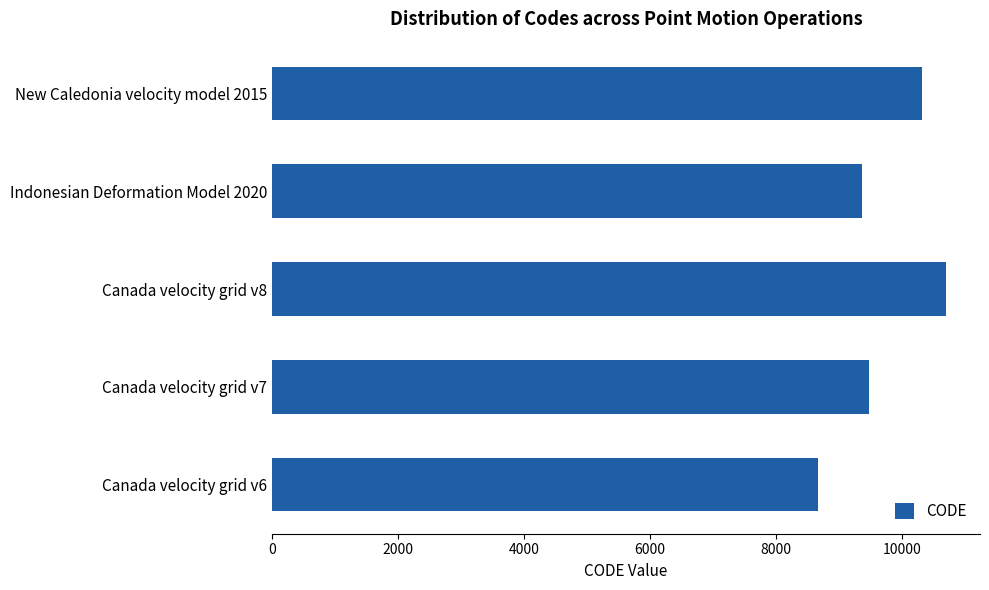

List the labels in order of value, largest first.

Canada velocity grid v8, New Caledonia velocity model 2015, Canada velocity grid v7, Indonesian Deformation Model 2020, Canada velocity grid v6